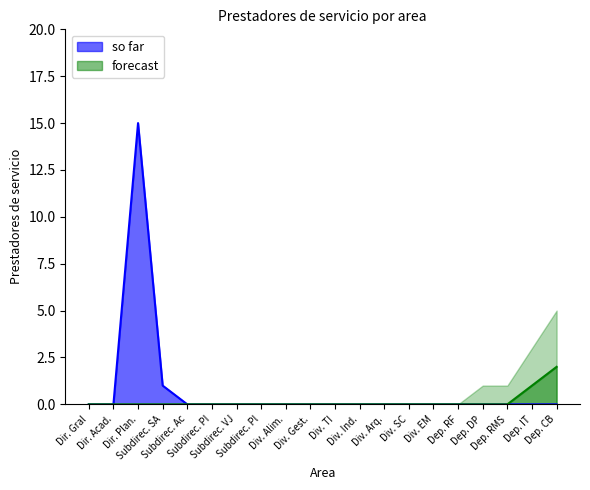

At which category does so far reach its first local peak?

Dir. Plan.